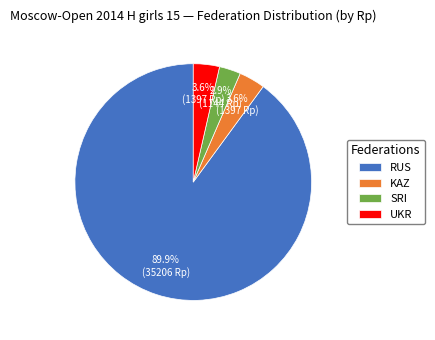

What is the smallest slice in the pie chart?

SRI